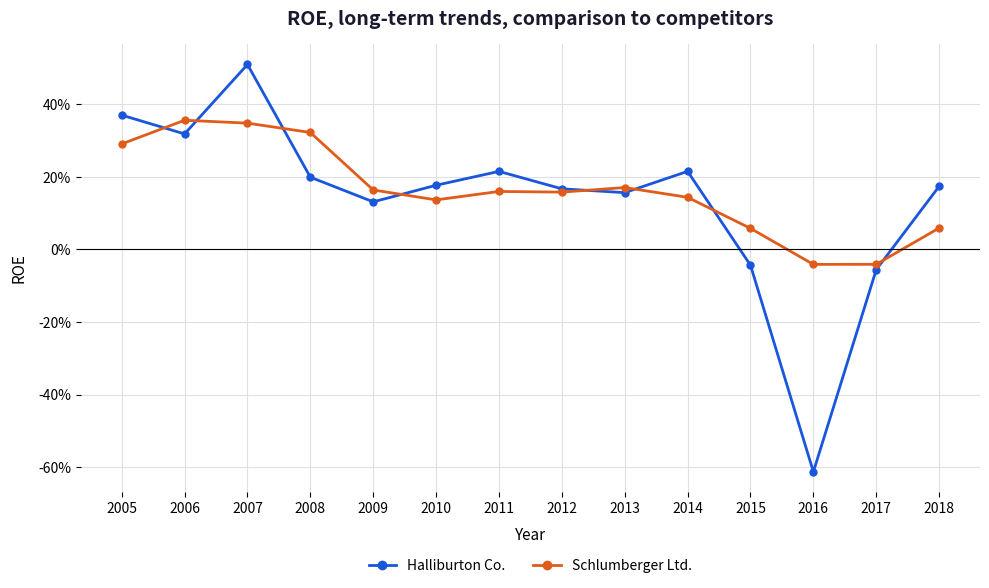

Which series has the widest spread of values?

Halliburton Co.